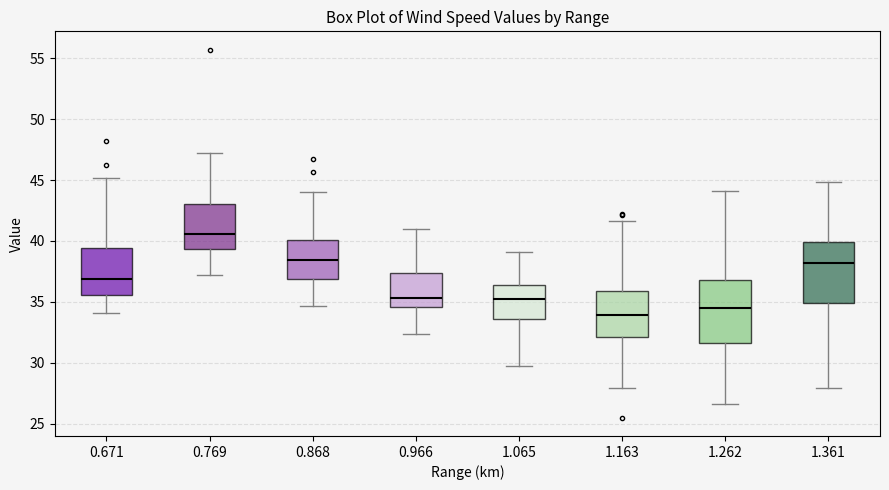

Reading left to right, read every box against the y-axis: the position of its median line, the range the box covers, and the ends of its whiskers. The values are not printed on the chart, so give them approximately, as read against the axis.

0.671: median 37.0, box 35.5 to 39.5, whiskers 34.0 to 45.0
0.769: median 40.5, box 39.5 to 43.0, whiskers 37.0 to 47.0
0.868: median 38.5, box 37.0 to 40.0, whiskers 34.5 to 44.0
0.966: median 35.5, box 34.5 to 37.5, whiskers 32.5 to 41.0
1.065: median 35.0, box 33.5 to 36.5, whiskers 29.5 to 39.0
1.163: median 34.0, box 32.0 to 36.0, whiskers 28.0 to 41.5
1.262: median 34.5, box 31.5 to 37.0, whiskers 26.5 to 44.0
1.361: median 38.0, box 35.0 to 40.0, whiskers 28.0 to 45.0